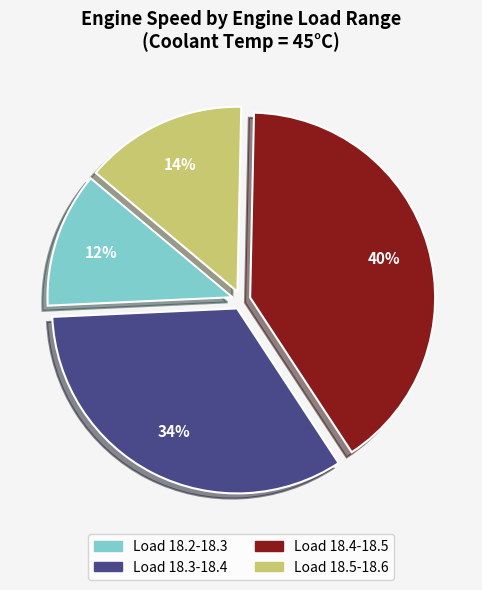

Does any single category account for the majority?

No